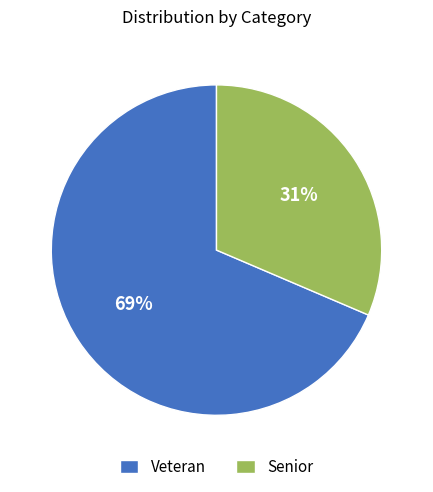

To the nearest percent, what is the average slice percentage?

50%